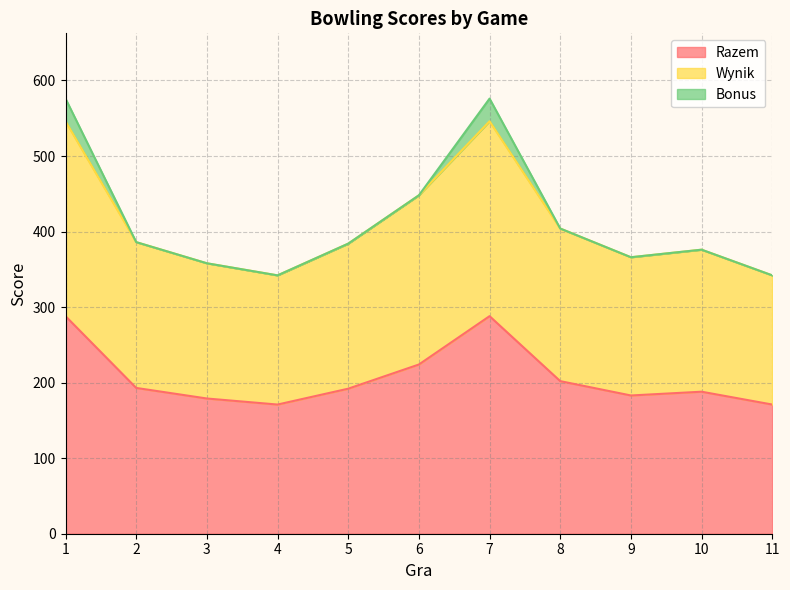

Where is the first local minimum for Wynik?

4